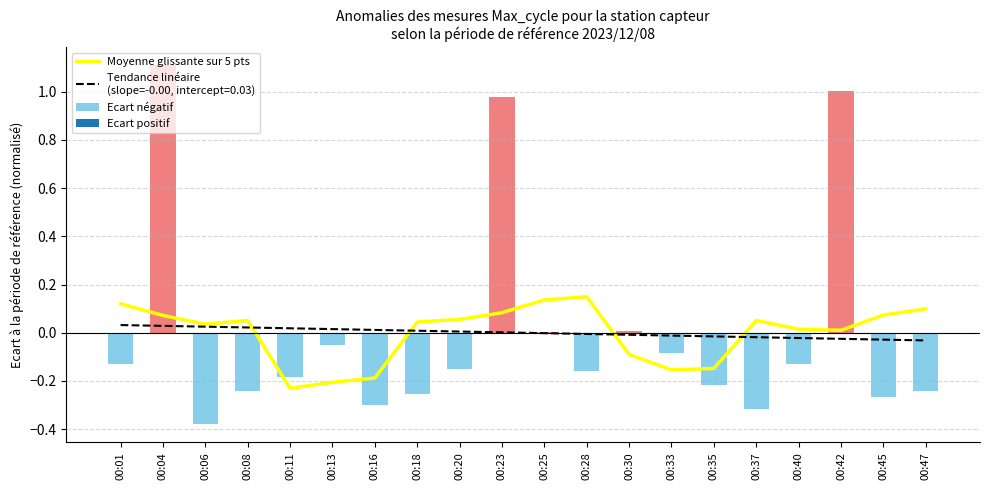

Reading right to left, extract all data points from this chart.

0.1	0.1	0.0	0.0	0.1	-0.1	-0.2	-0.1	0.1	0.1	0.1	0.1	0.0	-0.2	-0.2	-0.2	0.1	0.0	0.1	0.1